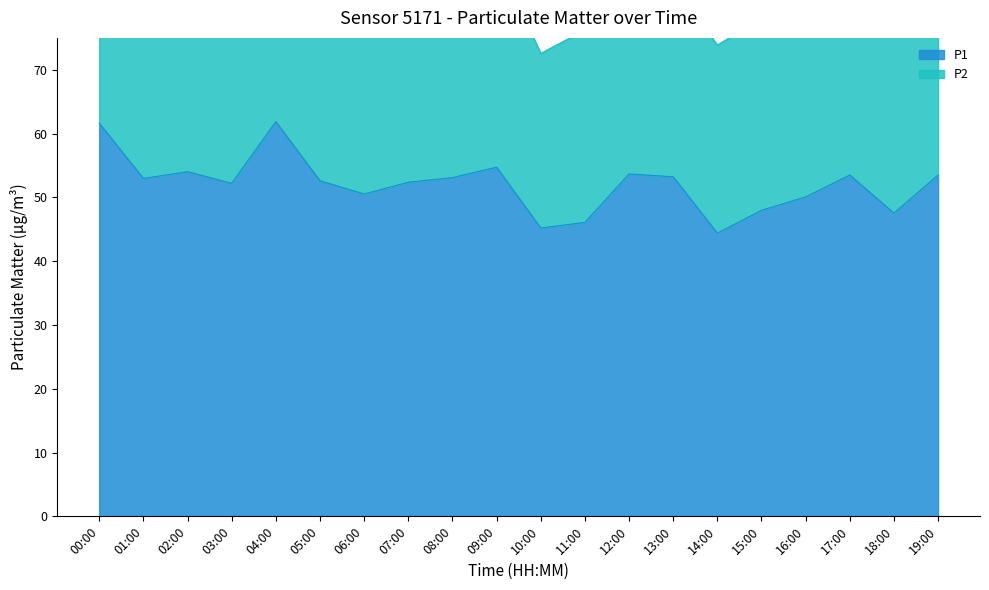

What position from the right is 00:00?

20